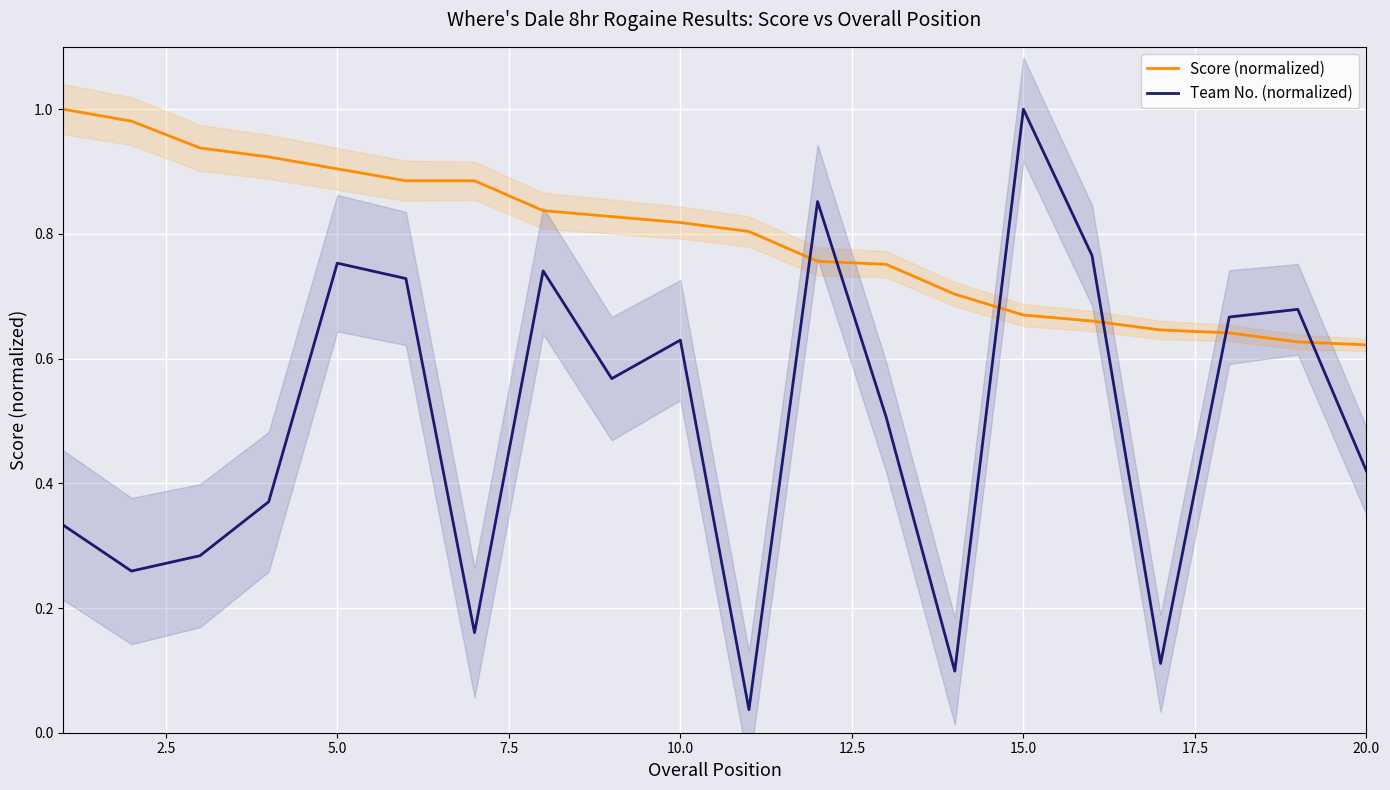

Is the value of Team No. (normalized) at 15.0 greater than the value of Score (normalized) at 5.0?

Yes